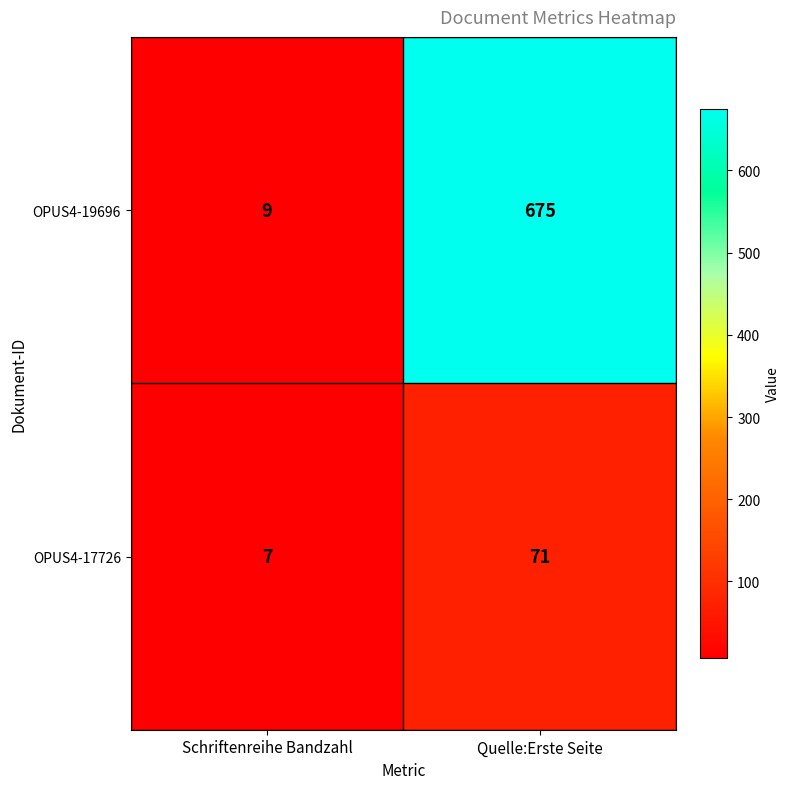

True or false: OPUS4-17726 has a value of 7 at Schriftenreihe Bandzahl.

True